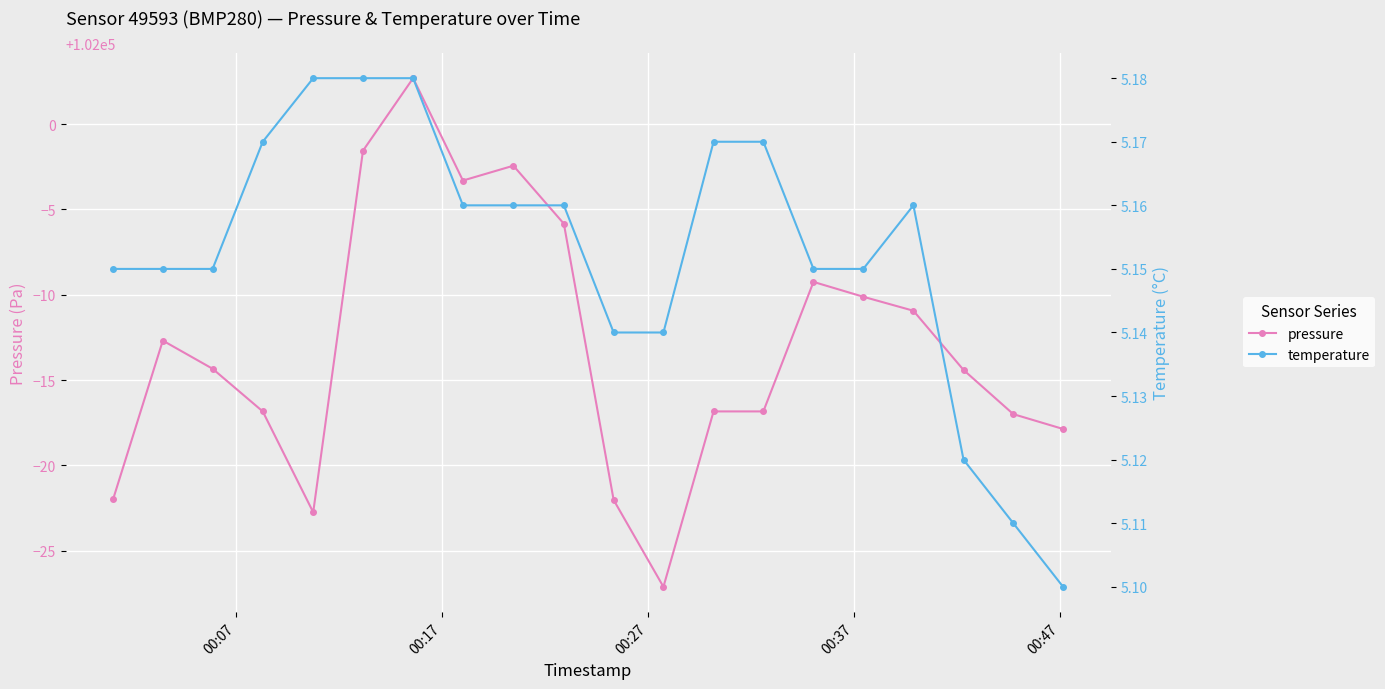

True or false: pressure and temperature cross at least once.

False